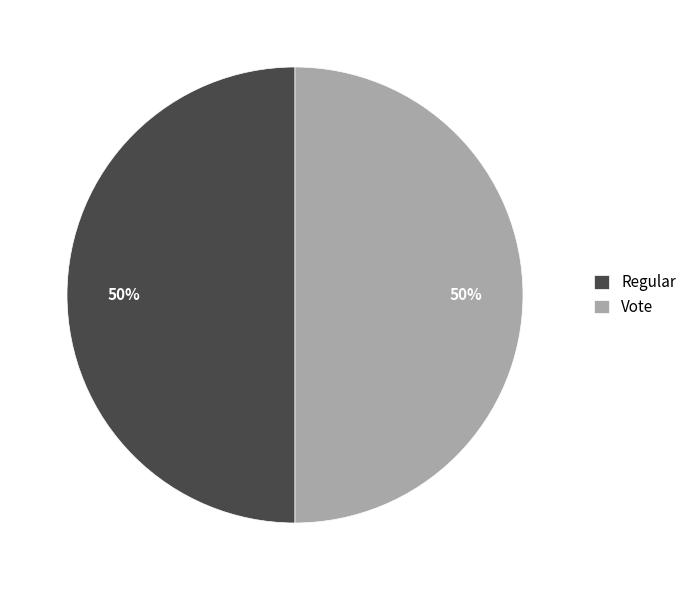

Approximately how many times larger is the value at Vote compared to Regular?

1.0